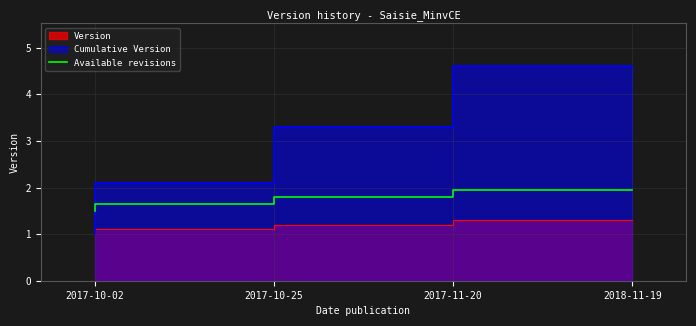

Count the values in the range 1 to 2.

4